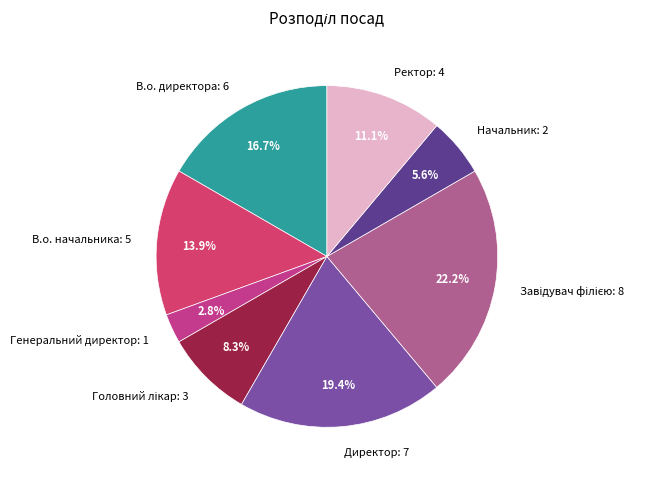

True or false: Ректор accounts for 1% of the total.

False